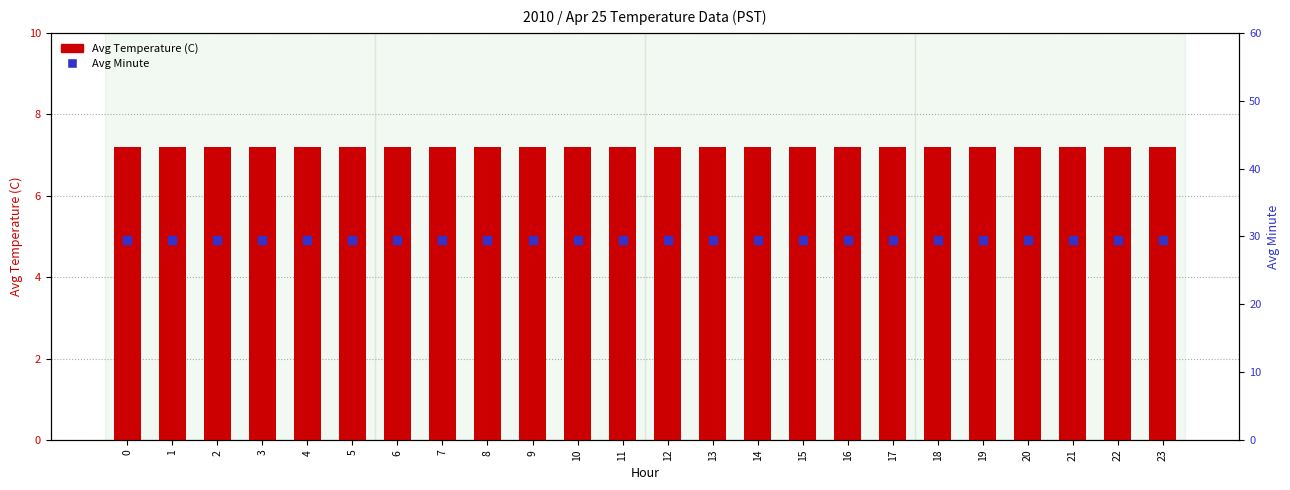

What are all the series names shown in the legend?

Avg Temperature (C), Avg Minute